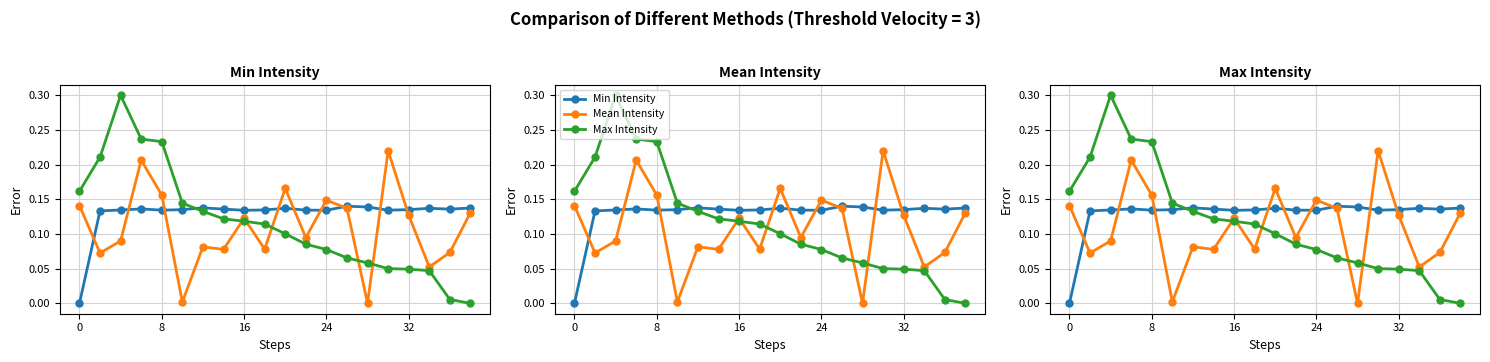

True or false: Max Intensity and Mean Intensity intersect in this chart.

True